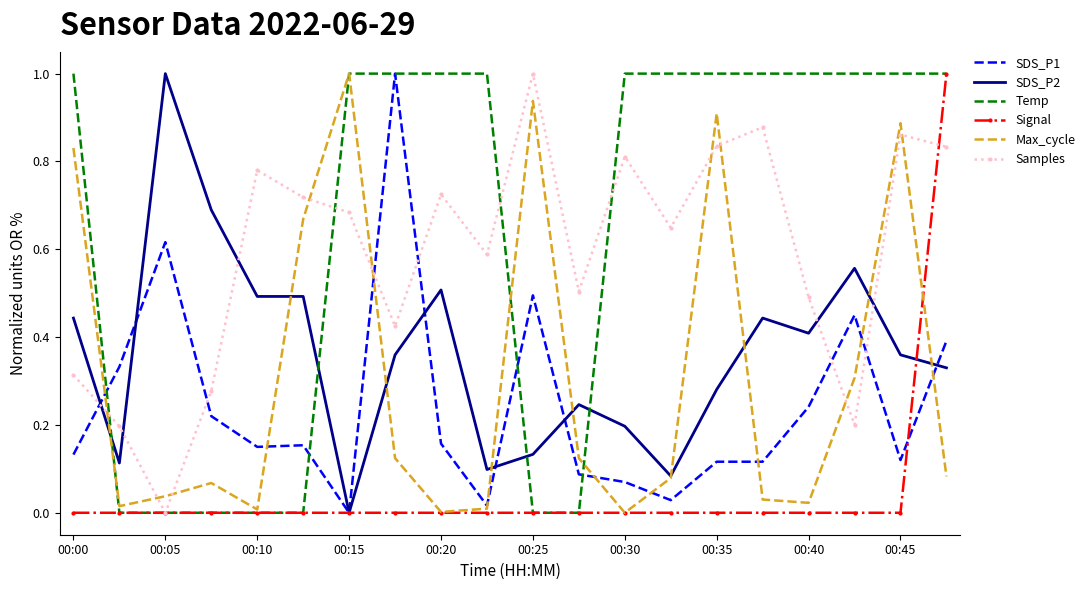

What is the maximum value for Samples?

1.0